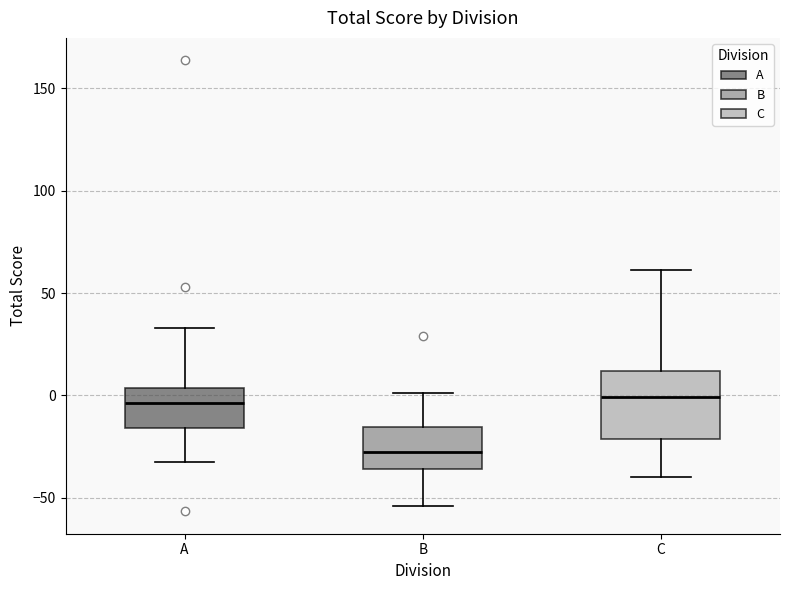

Which box is the tallest, from its lower edge to its upper edge?

C